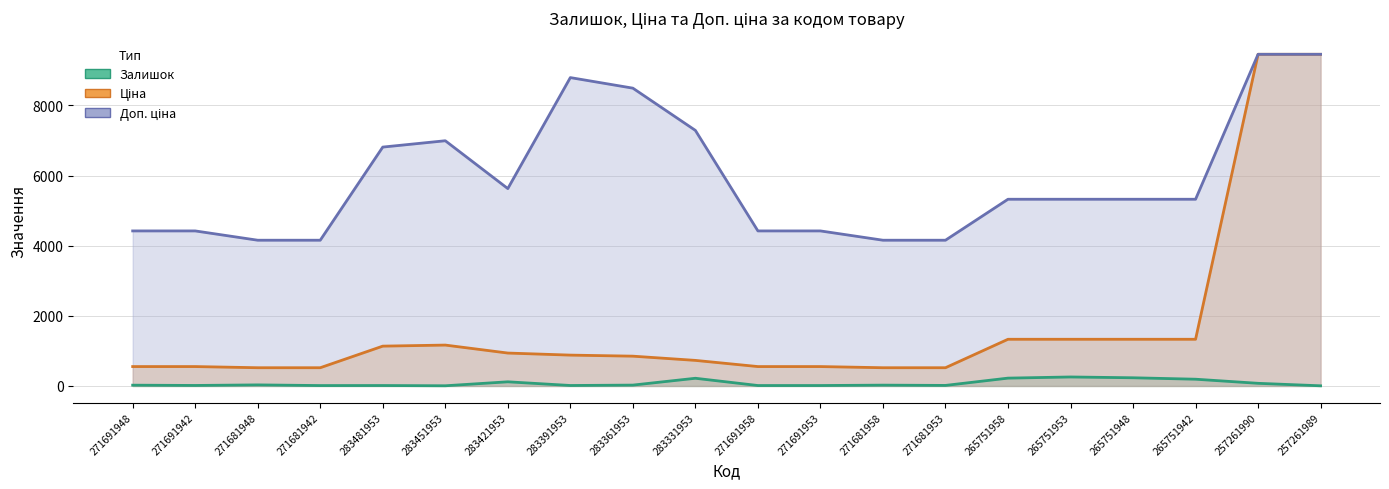

What is the label of the 19th point from the right?

271691942